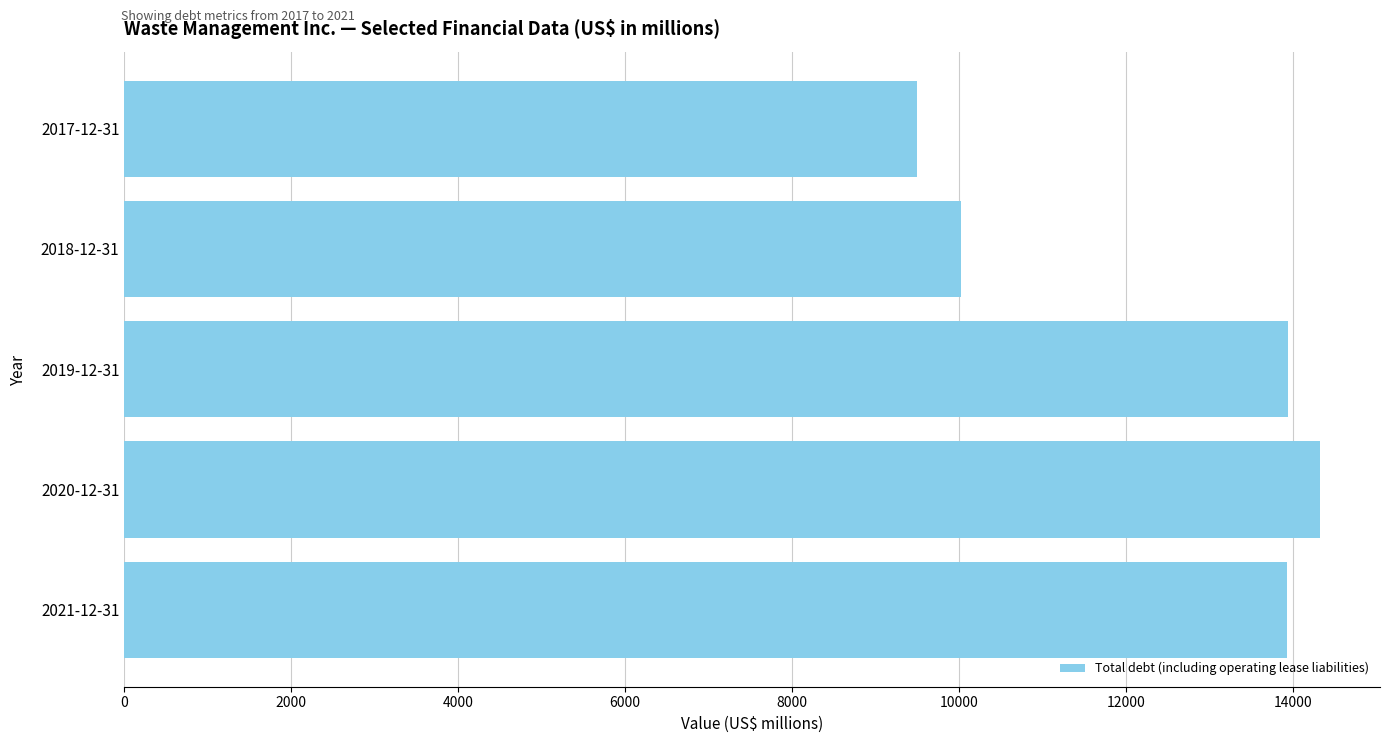

What is the change in value from 2019-12-31 to 2017-12-31?

-4452